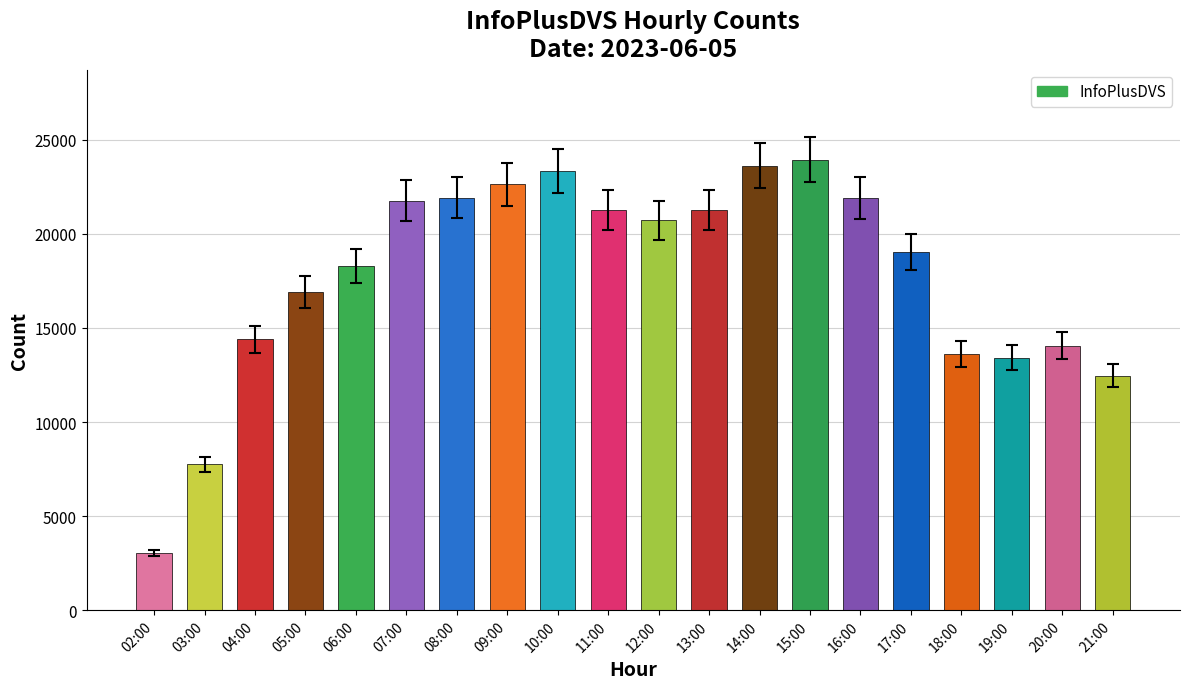

What is the average value?

17773